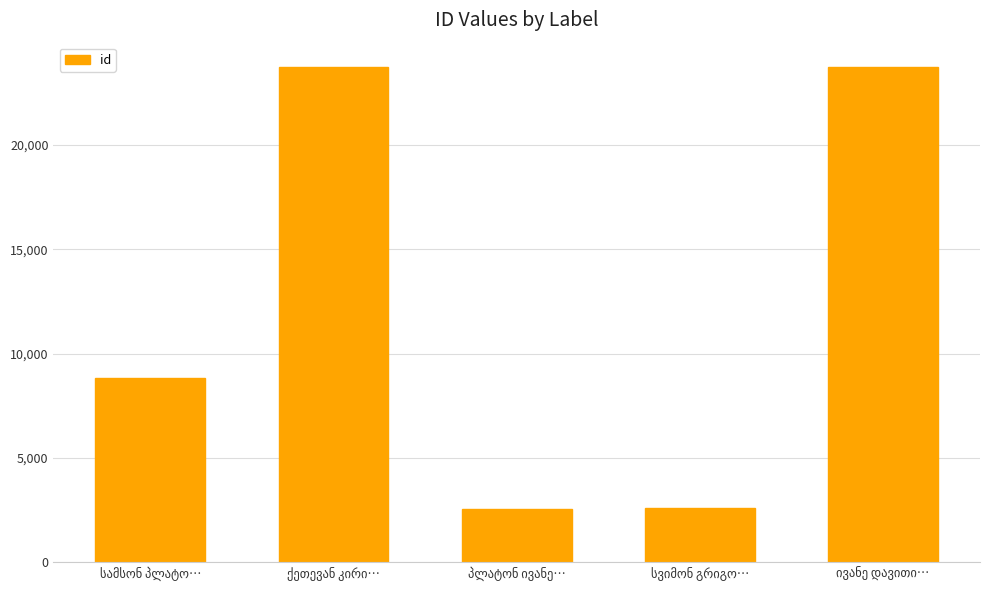

What is the sum of all values?

61439